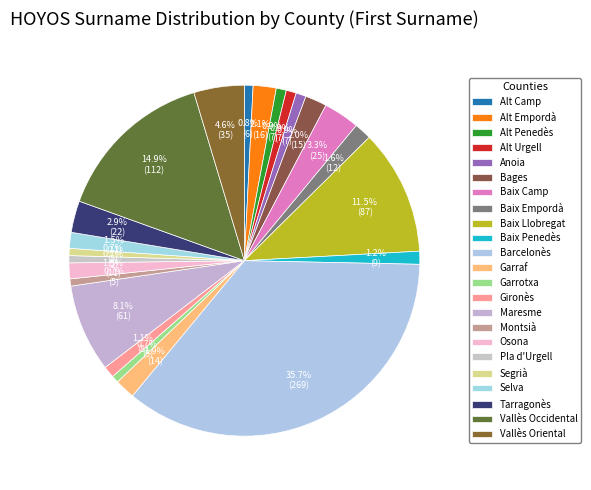

How many slices are in this pie chart?

23